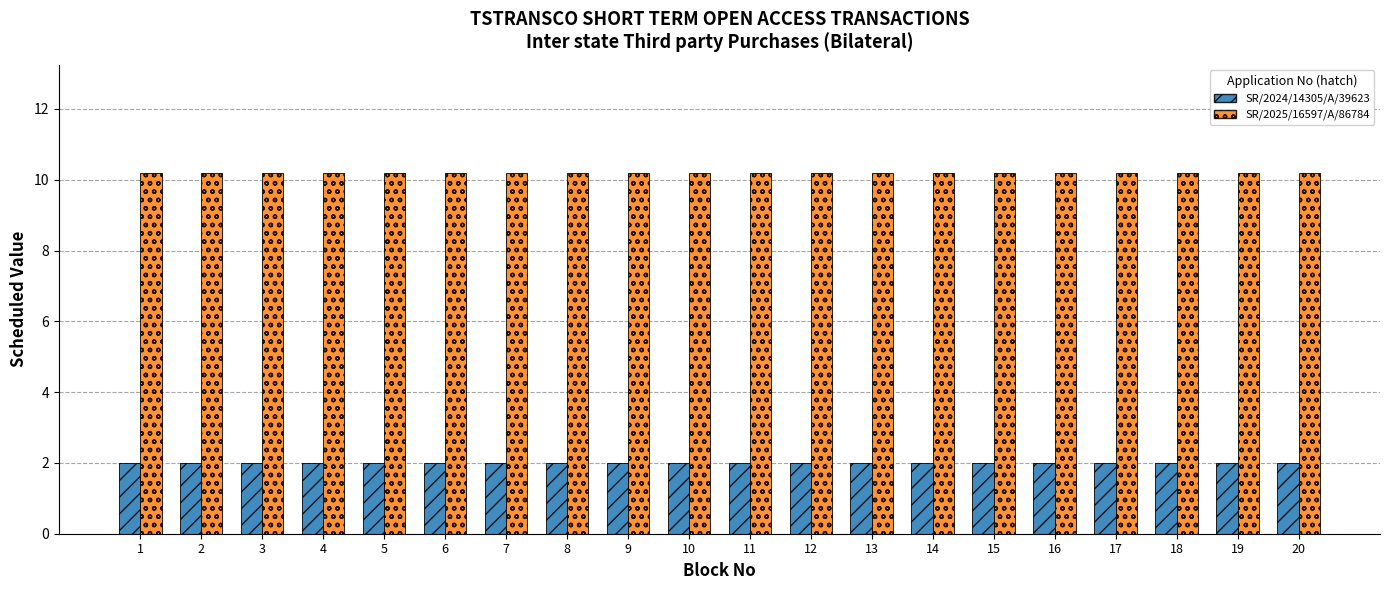

Reading left to right, list all the values displayed in this chart.

SR/2024/14305/A/39623: 1=2.0	2=2.0	3=2.0	4=2.0	5=2.0	6=2.0	7=2.0	8=2.0	9=2.0	10=2.0	11=2.0	12=2.0	13=2.0	14=2.0	15=2.0	16=2.0	17=2.0	18=2.0	19=2.0	20=2.0
SR/2025/16597/A/86784: 1=10.2	2=10.2	3=10.2	4=10.2	5=10.2	6=10.2	7=10.2	8=10.2	9=10.2	10=10.2	11=10.2	12=10.2	13=10.2	14=10.2	15=10.2	16=10.2	17=10.2	18=10.2	19=10.2	20=10.2